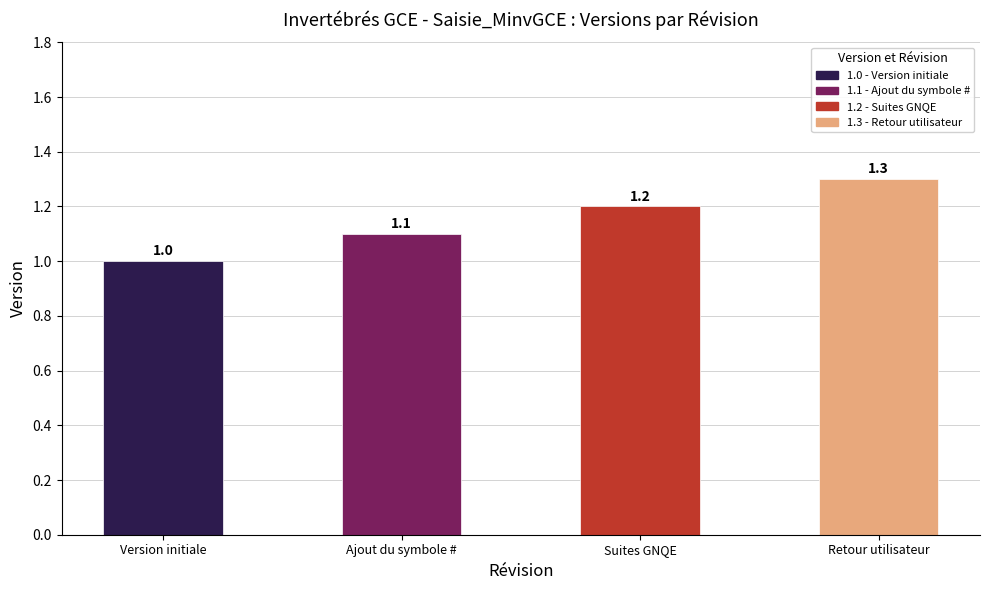

Which category has the highest value across all series?

Retour utilisateur